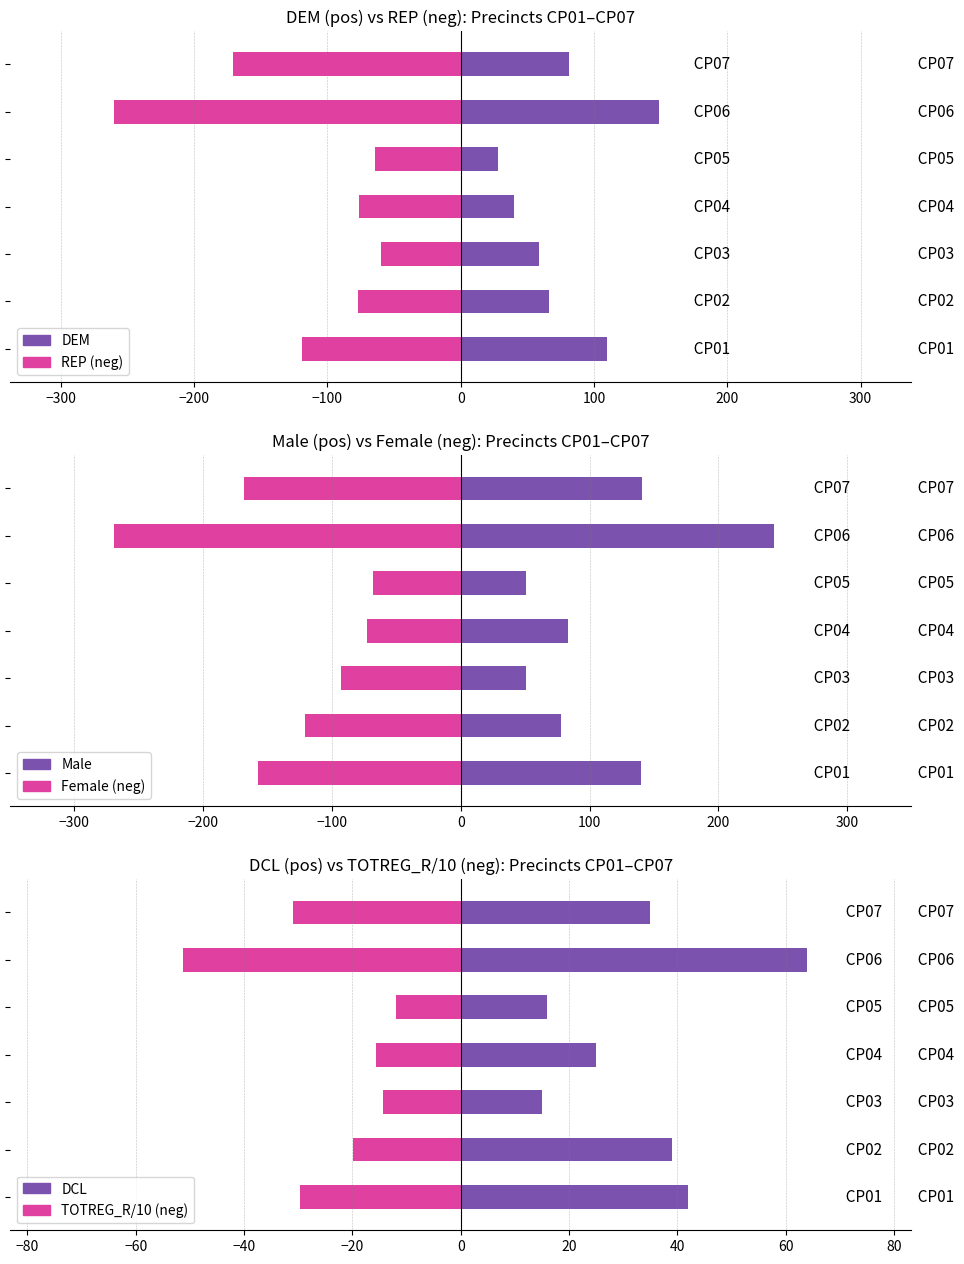

True or false: Female  has a value of -269.0 at 100.

True